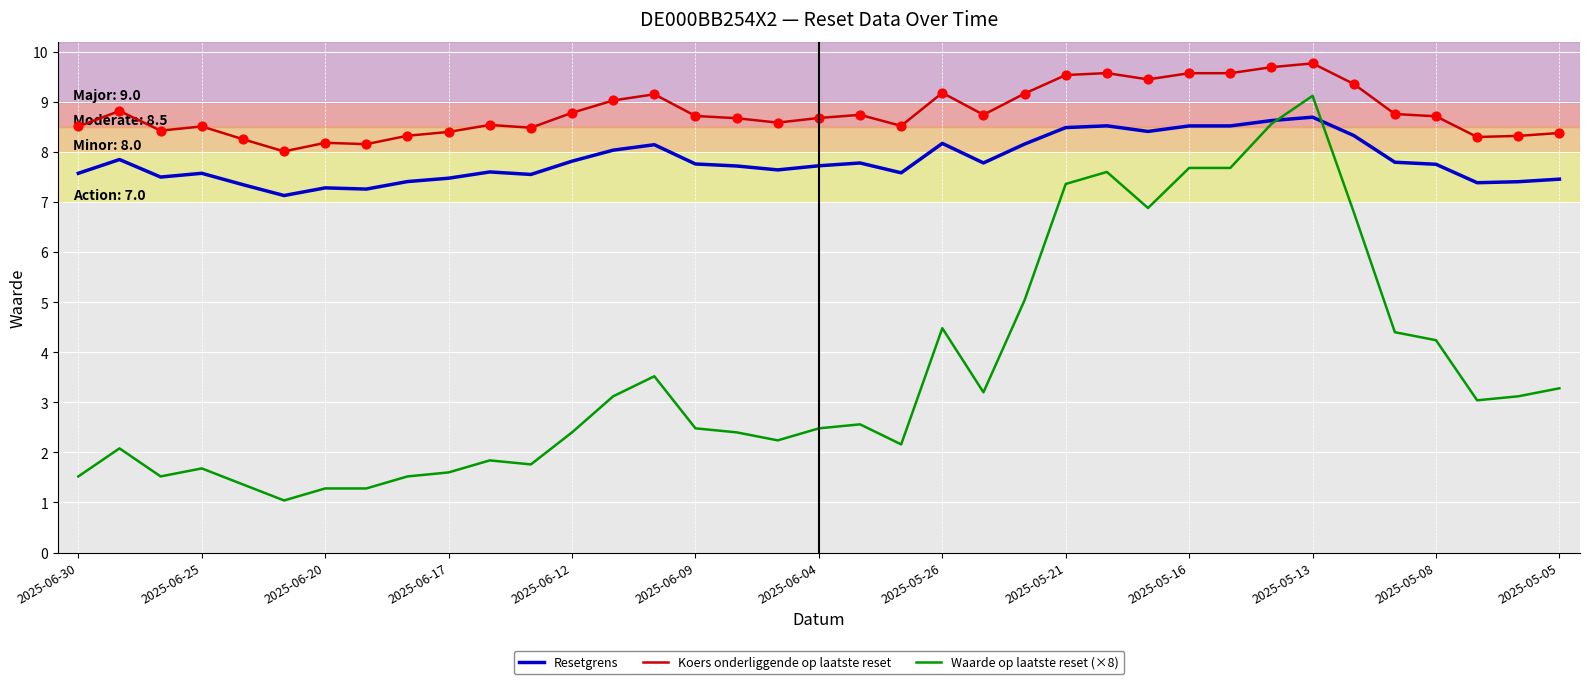

Which series has the largest range (max minus min)?

Waarde op laatste reset (×8)